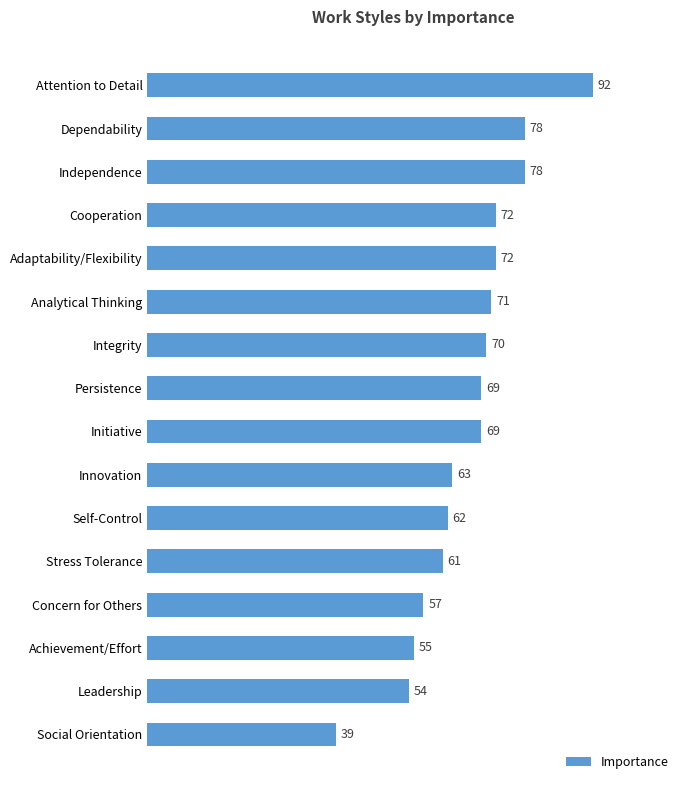

At which label is the value closest to 65?

Innovation